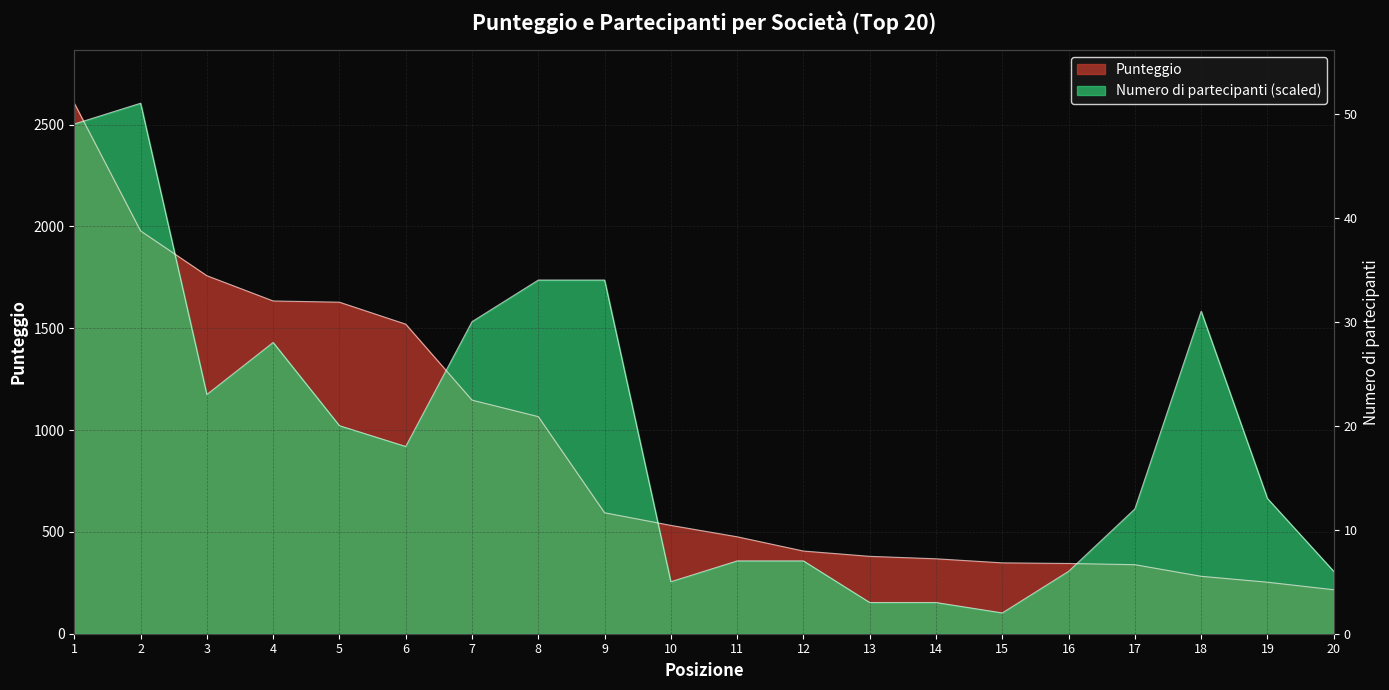

Rank the categories by Numero di partecipanti value from highest to lowest.

2, 1, 8, 9, 18, 7, 4, 3, 5, 6, 19, 17, 11, 12, 16, 20, 10, 13, 14, 15